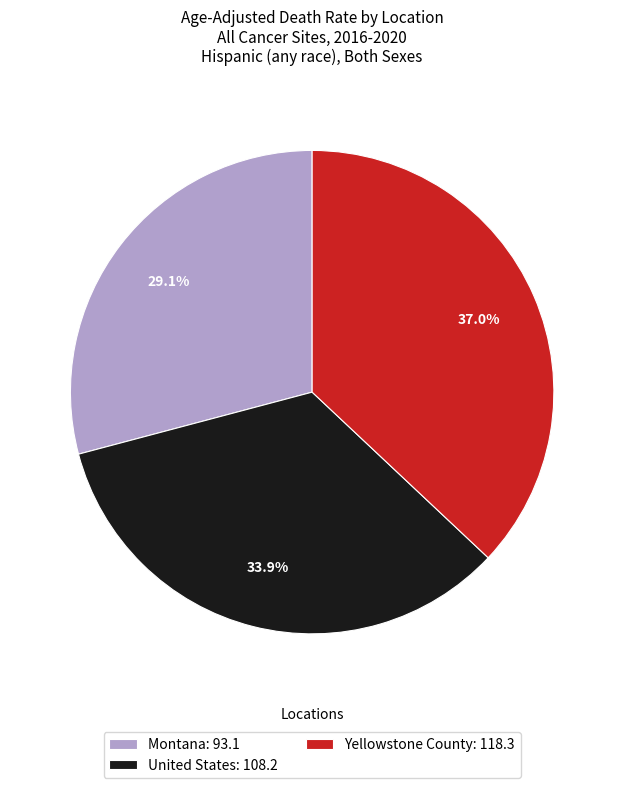

How many slices are in this pie chart?

3